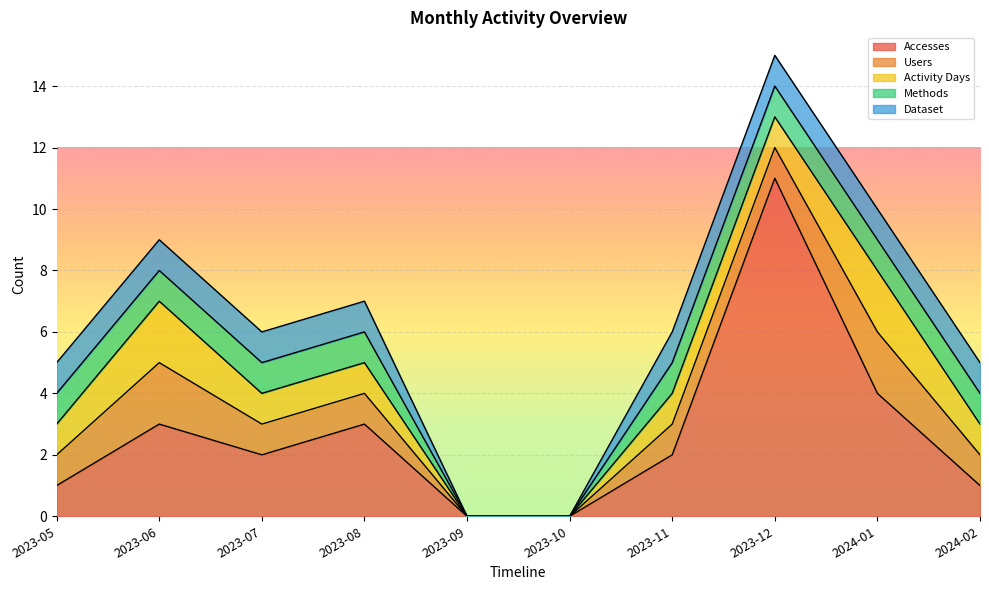

Which has a higher value, 2023-08 or 2023-09?

2023-08